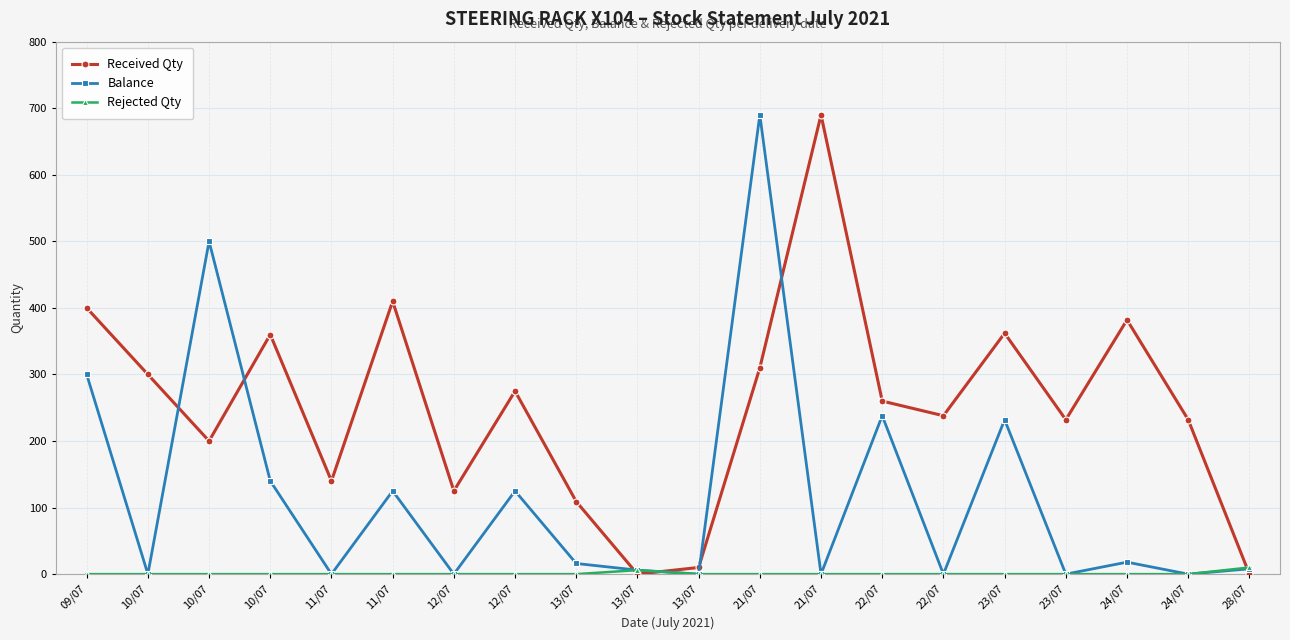

In Received Qty, how many points are higher than both neighbors (excluding endpoints)?

6